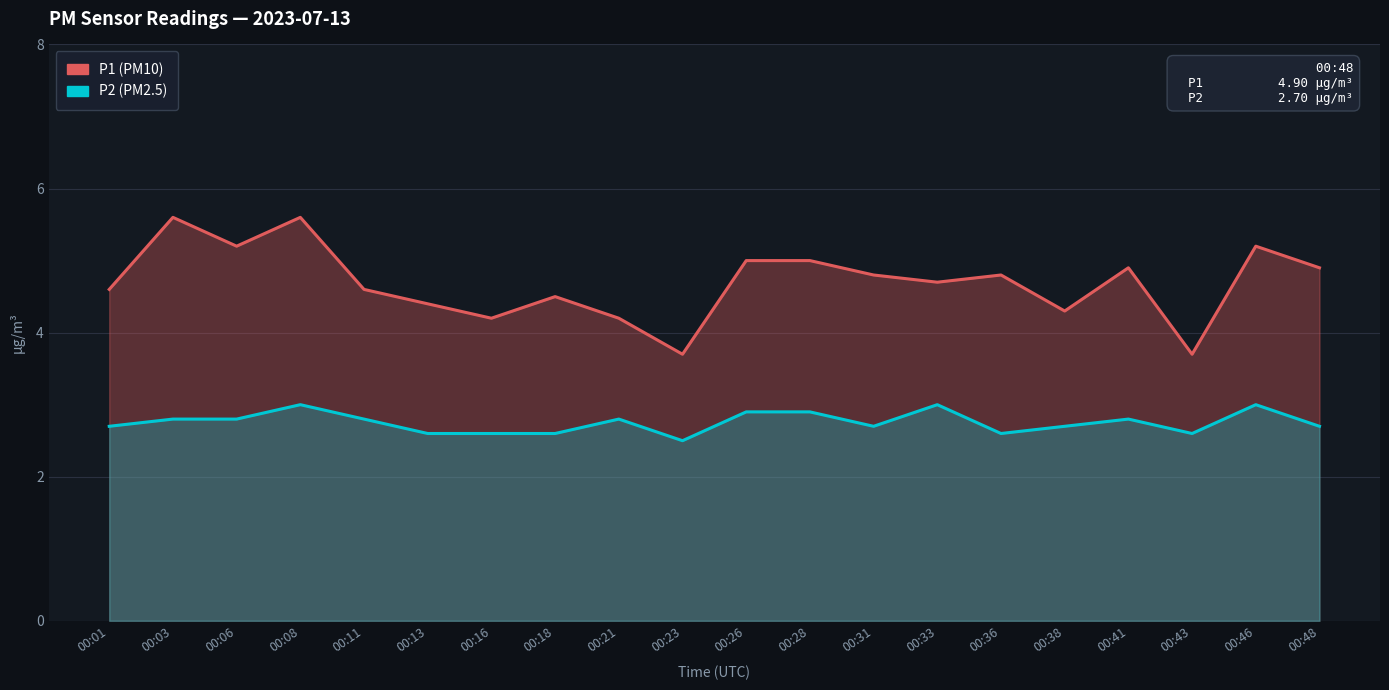

True or false: P2 has a value of 5.2 at 00:46.

False